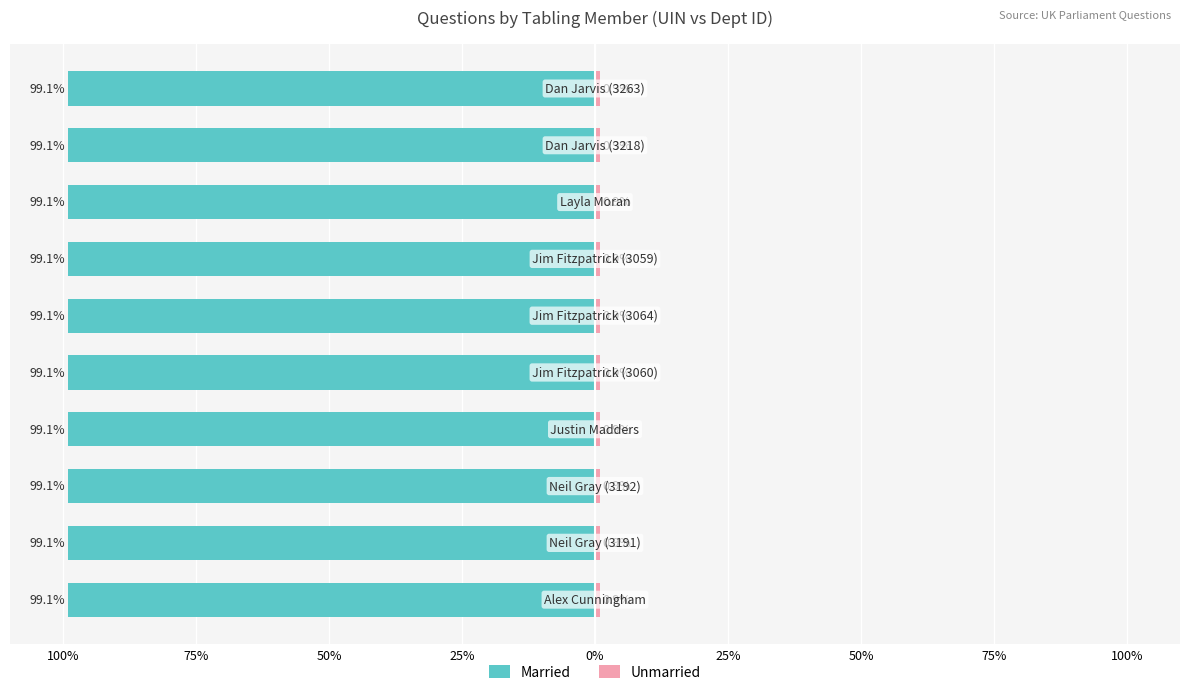

What is the average value of the Unmarried series?

0.9